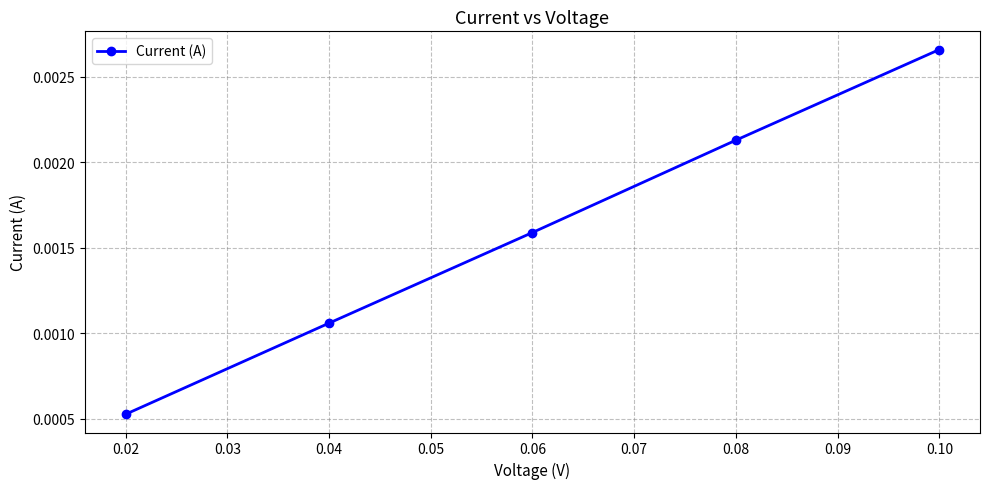

At which category does the chart reach its peak across all series?

0.10